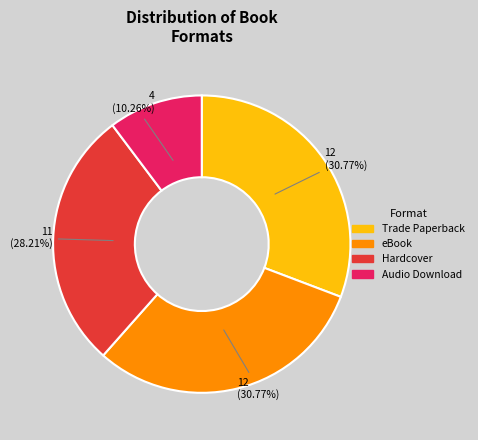

To the nearest percent, what is the difference between the largest and smallest slice percentages?

21%